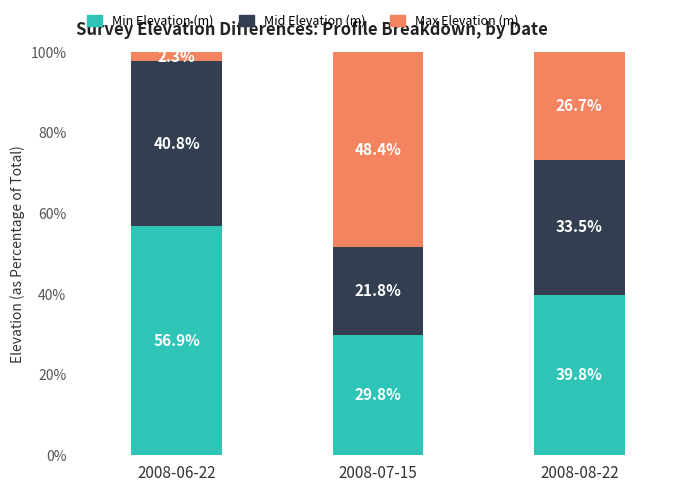

What is the total value across all series at 2008-07-15?

100.0